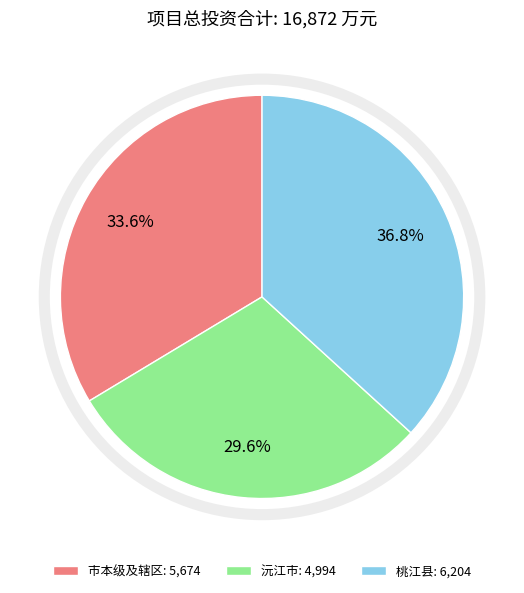

Which slice is the smallest?

沅江市